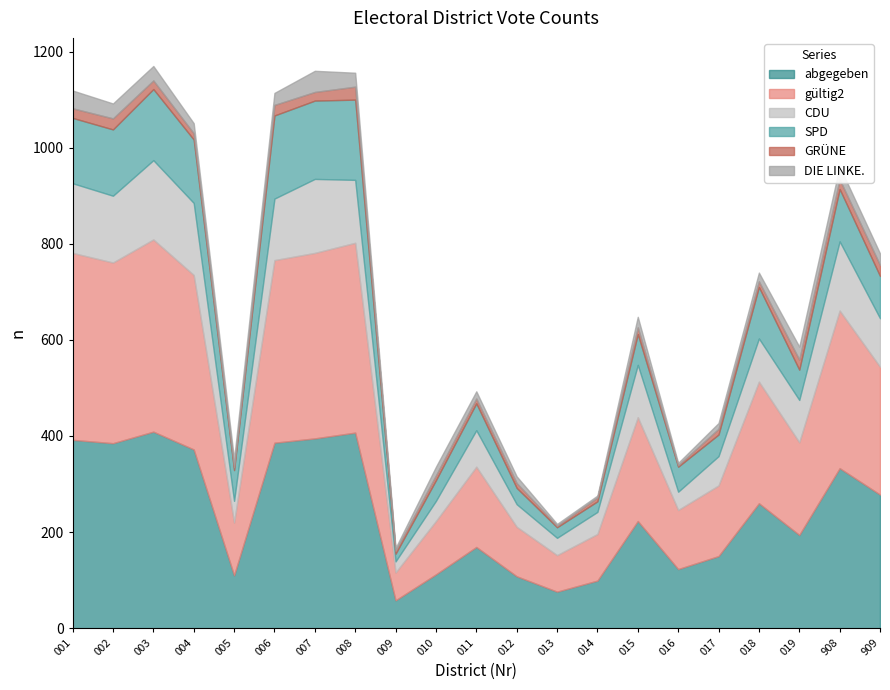

True or false: abgegeben and gültig2 cross at least once.

False